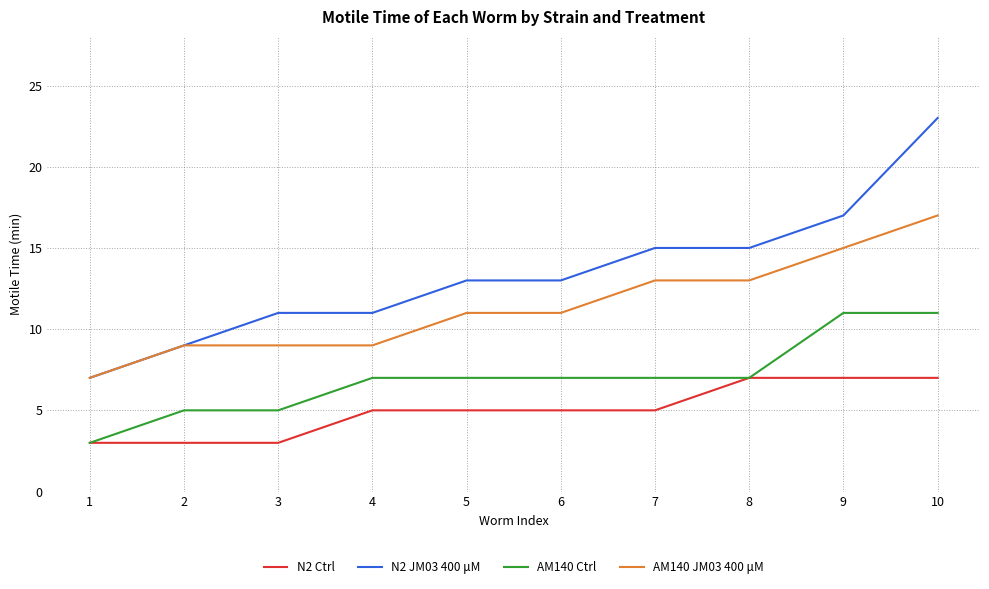

What is the difference between the highest and lowest values at 4?

6